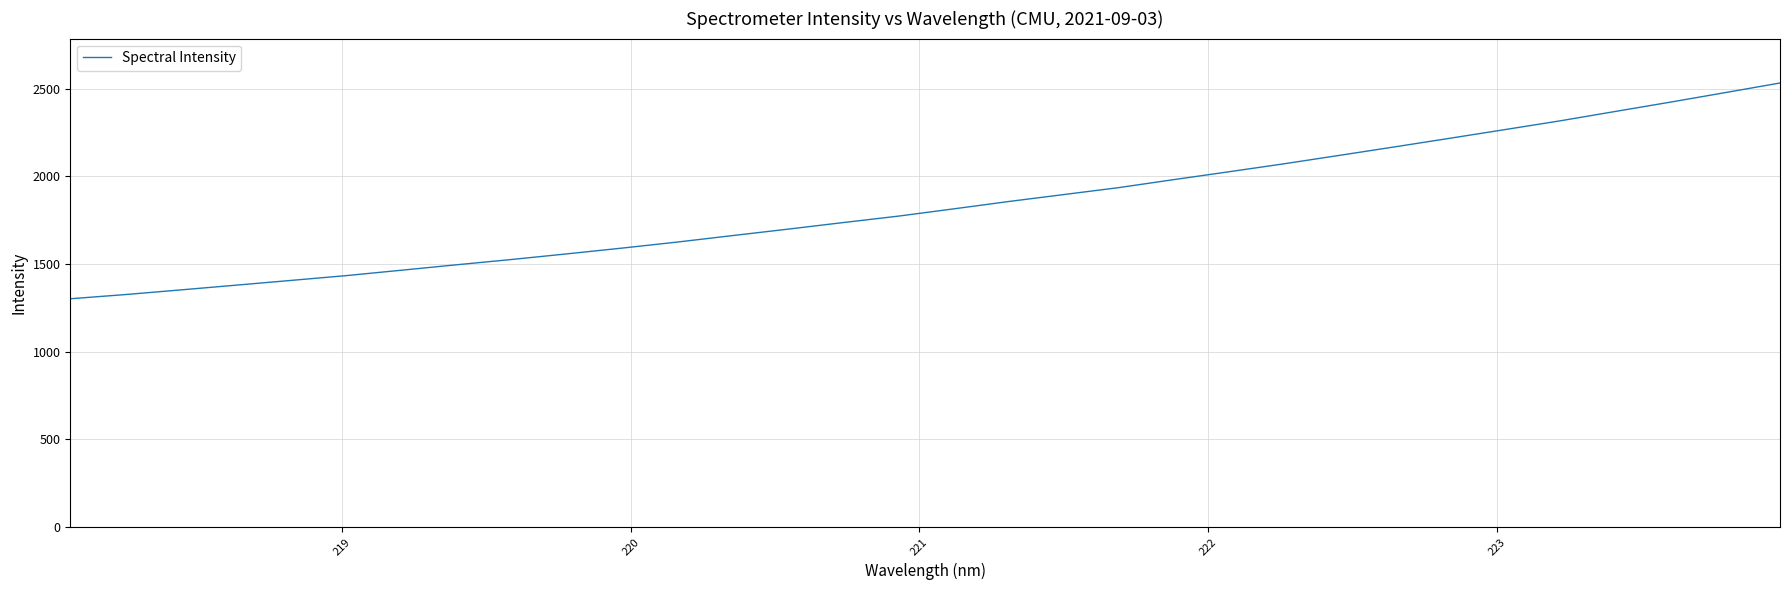

What is the greatest value displayed?

2532.5